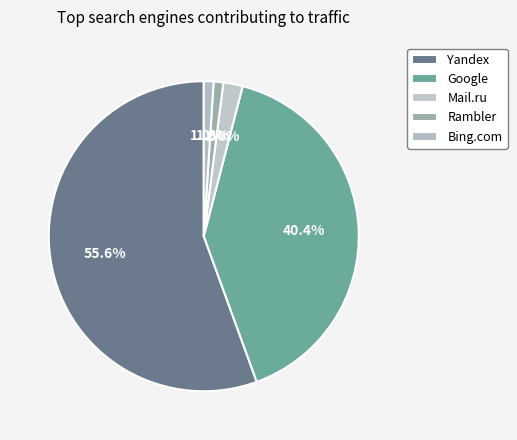

How many slices are in this pie chart?

5